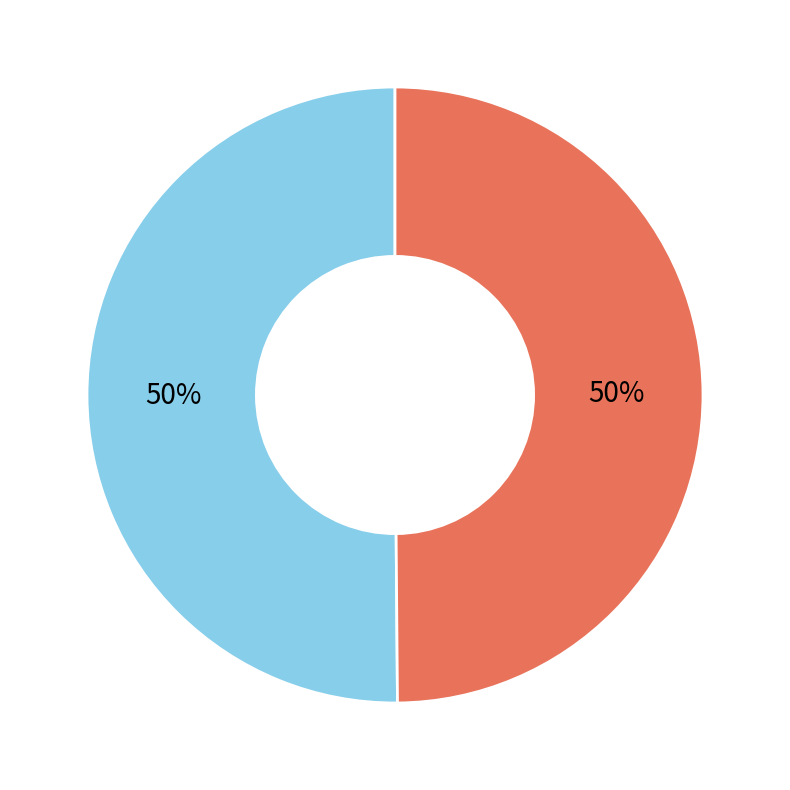

To the nearest percent, what is the combined percentage of Min_cycle = 27 and Min_cycle = 28?

100%